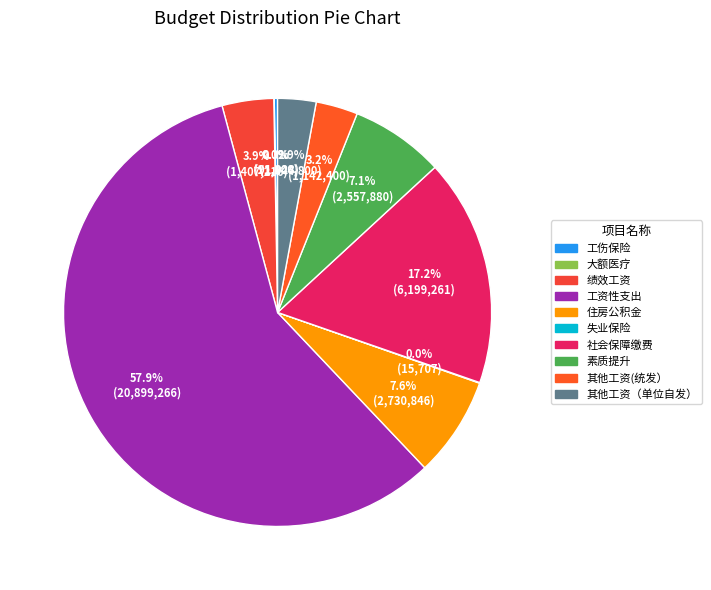

True or false: 素质提升 accounts for 1% of the total.

False